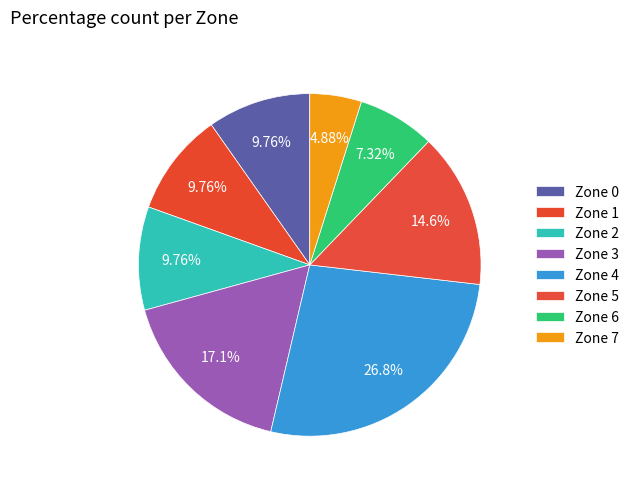

How many slices are in this pie chart?

8